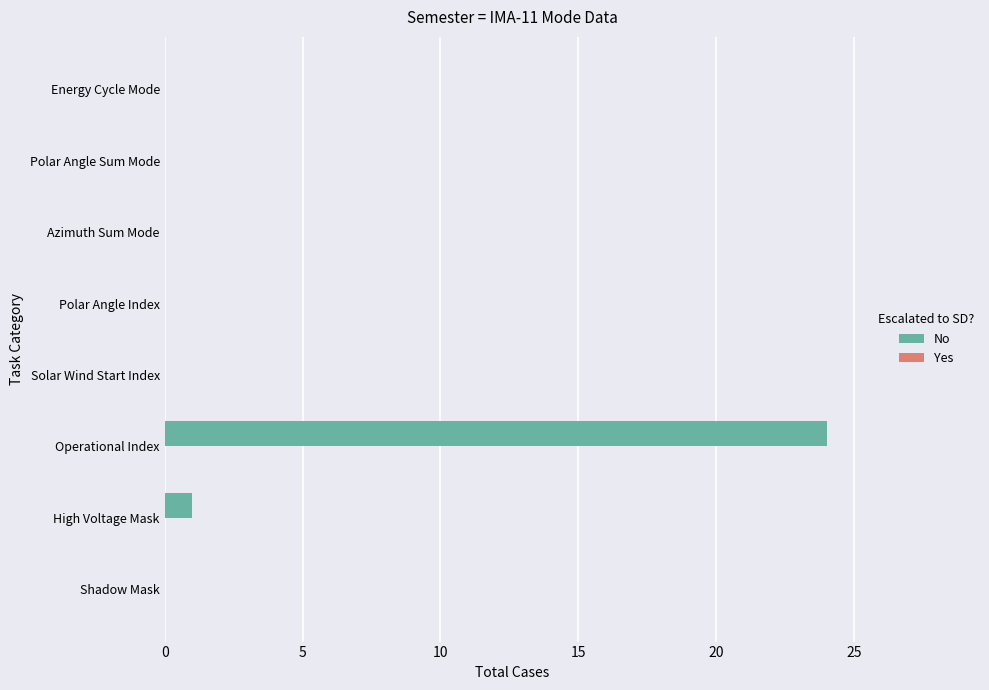

The chart shows a value of 0 at Shadow Mask. True or false?

True